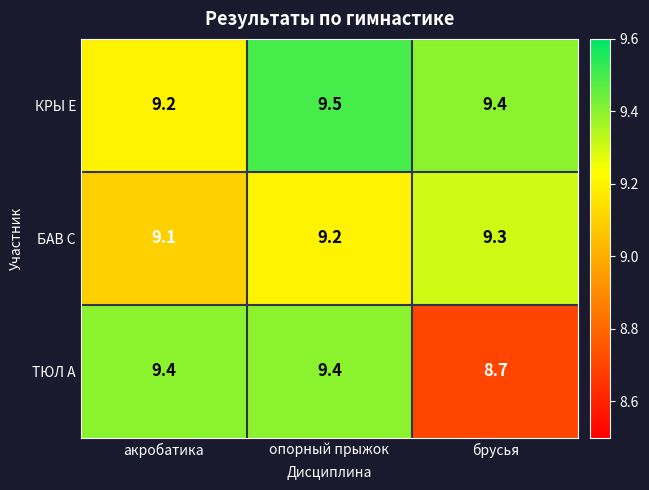

True or false: ТЮЛ А has a value of 13.6 at опорный прыжок.

False